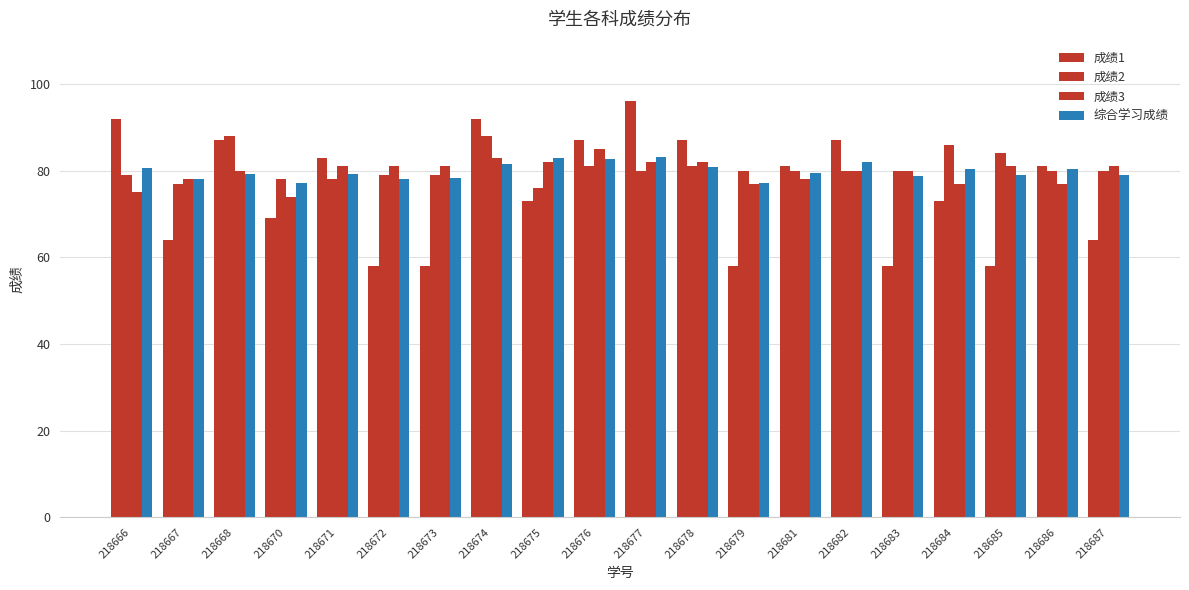

What value does the 综合学习成绩 series have at 218686?

80.4